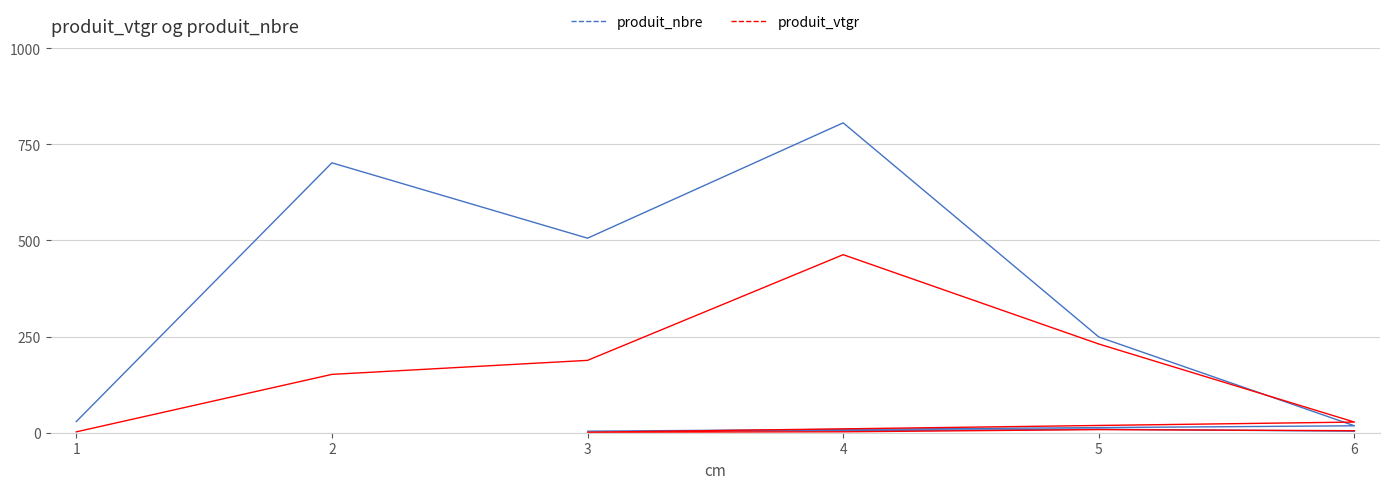

Reading right to left, transcribe all the data shown in this chart.

produit_nbre: 4.0	9.0	5.0	4.0	18.0	249.0	806.0	506.0	702.0	29.0
produit_vtgr: 5.3	8.1	2.4	1.3	27.7	230.7	463.1	188.2	151.7	2.3